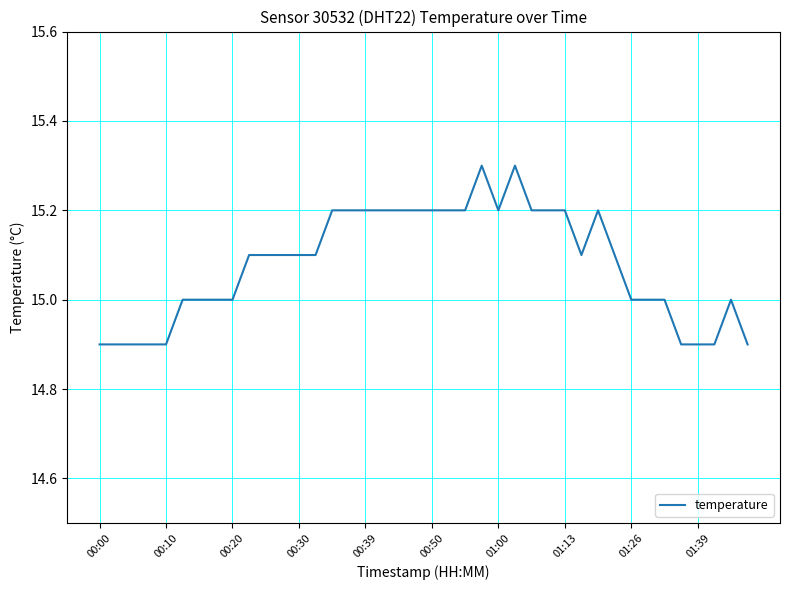

What is the smallest value displayed?

14.9